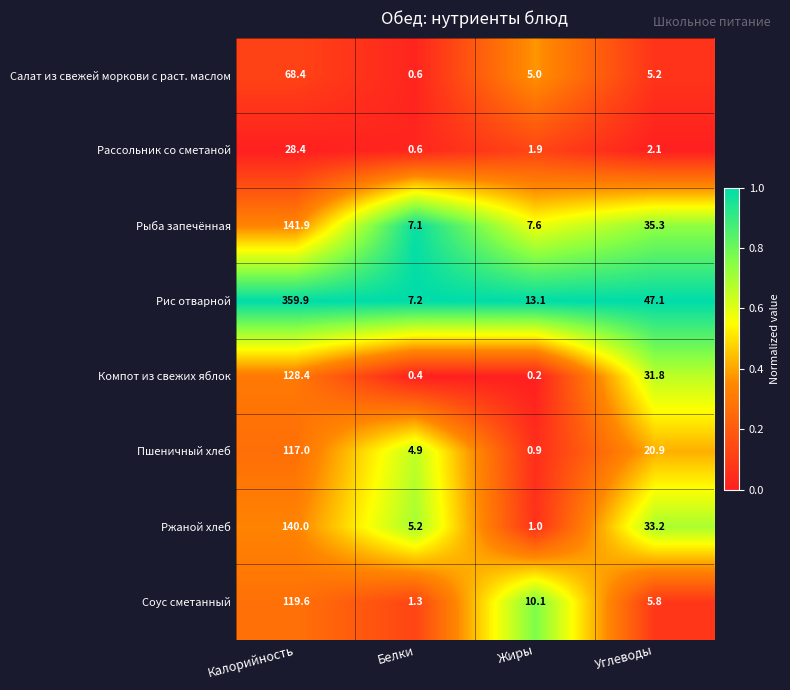

The Ржаной хлеб series shows 47.9 at Углеводы. True or false?

False